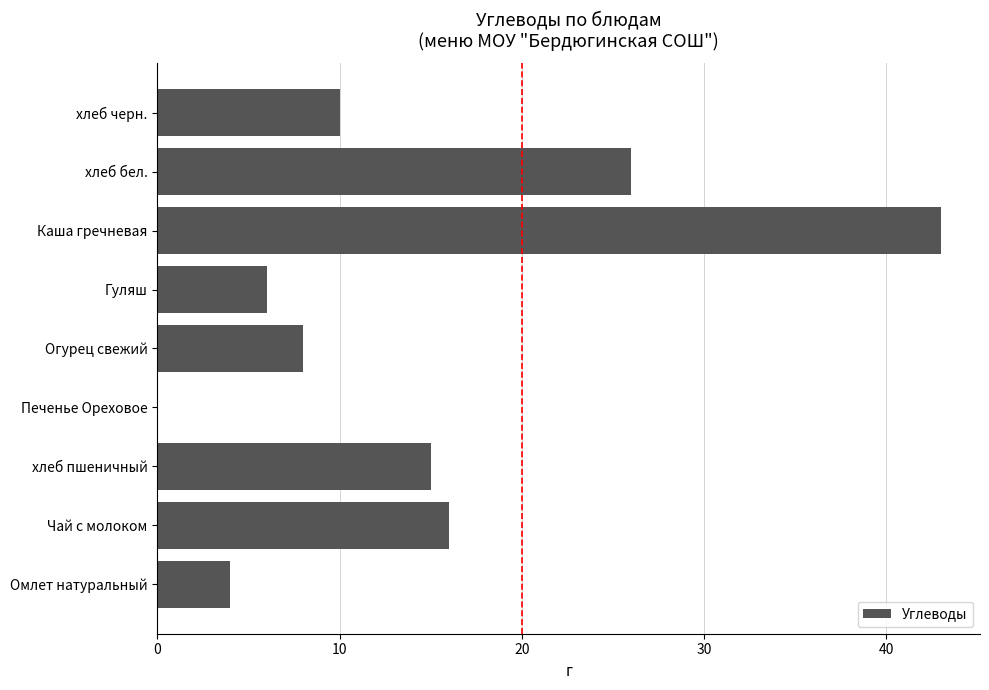

The value at Огурец свежий is 8. True or false?

True